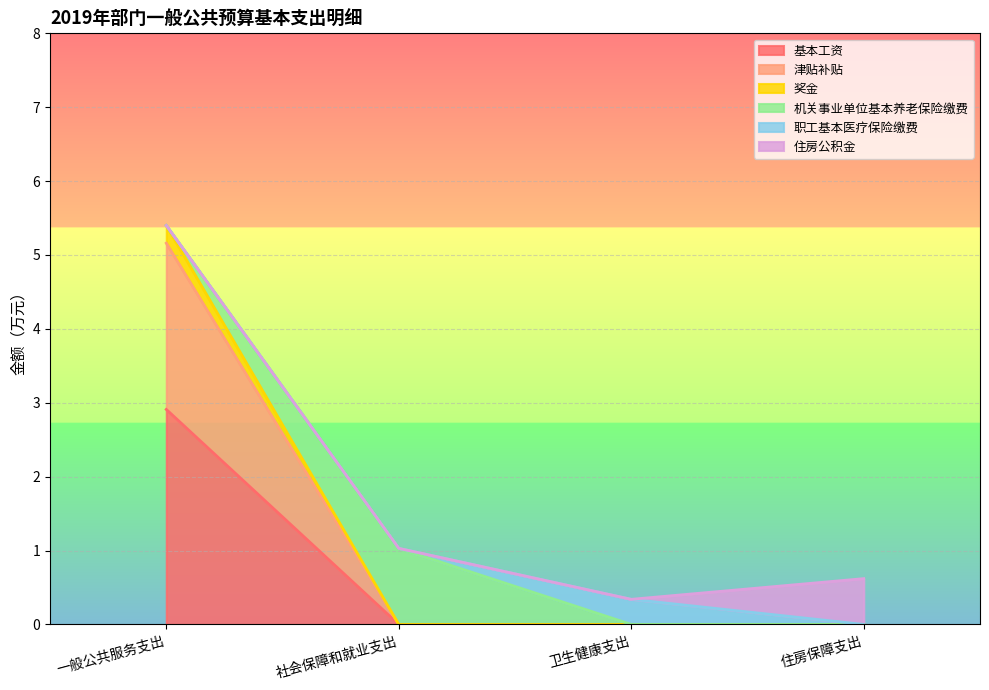

Does the chart display data point markers on the line(s)?

No